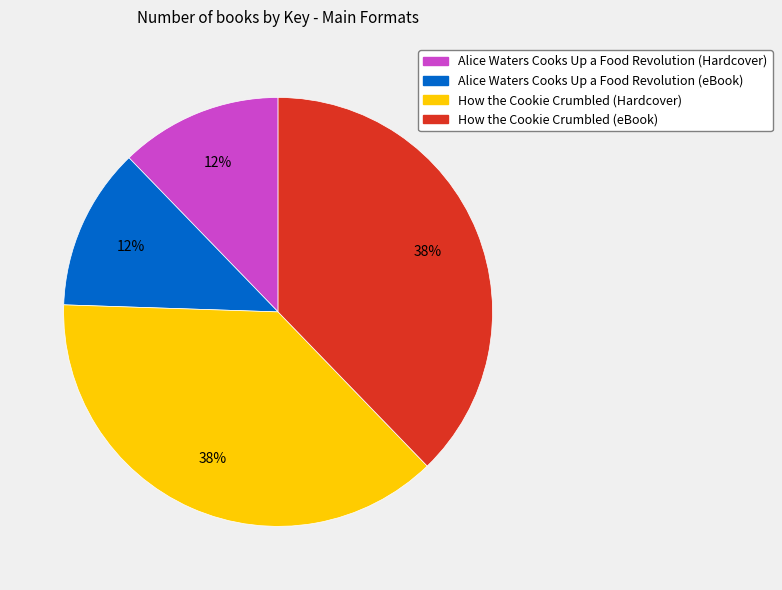

Count the number of slices in the pie.

4